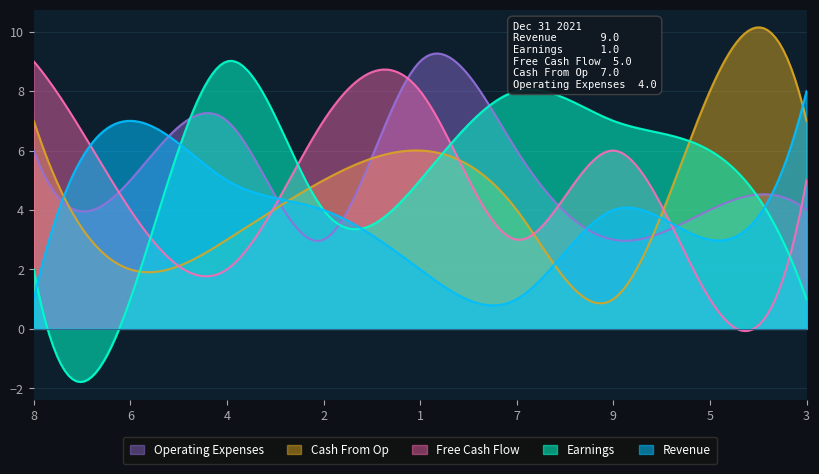

Reading right to left, list all the values displayed in this chart.

Revenue: 8	3	4	1	2	4	5	7	1
Earnings: 1	6	7	8	5	4	9	1	2
Free Cash Flow: 5	1	6	3	8	7	2	4	9
Cash From Op: 7	8	1	4	6	5	3	2	7
Operating Expenses: 4	4	3	6	9	3	7	5	6